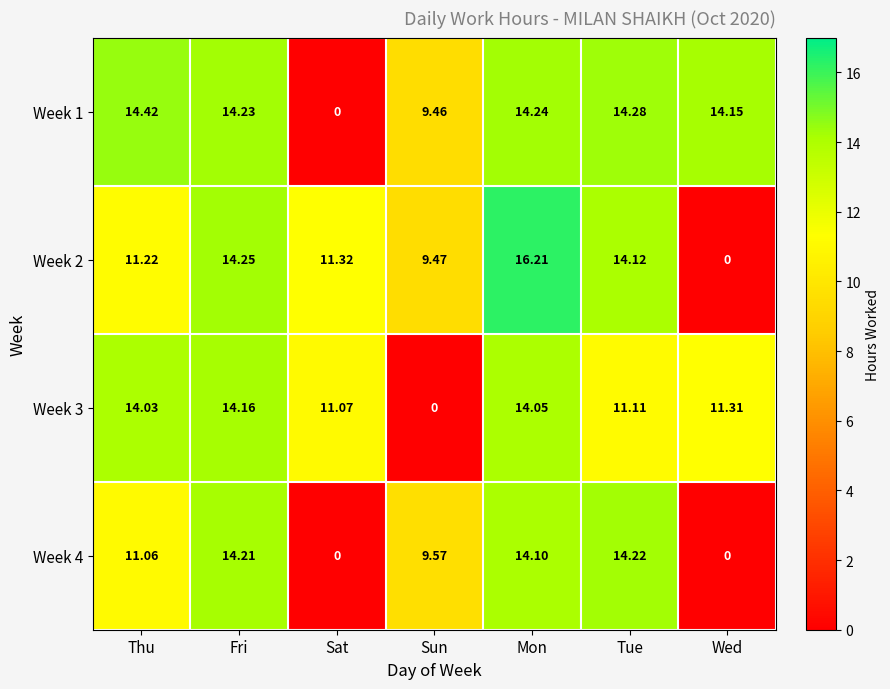

At how many categories does at least one series exceed 12?

5